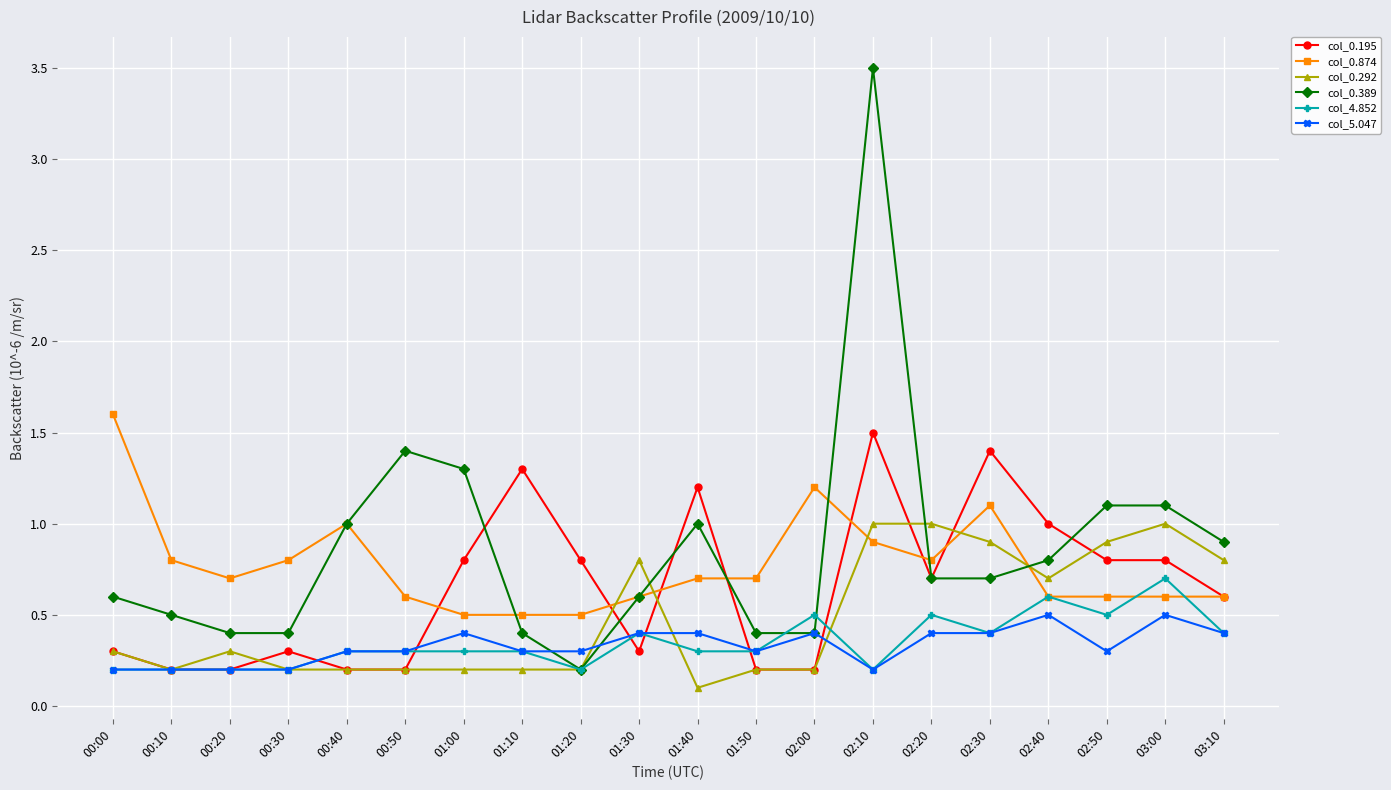

What value does the col_5.047 series have at 00:20?

0.2